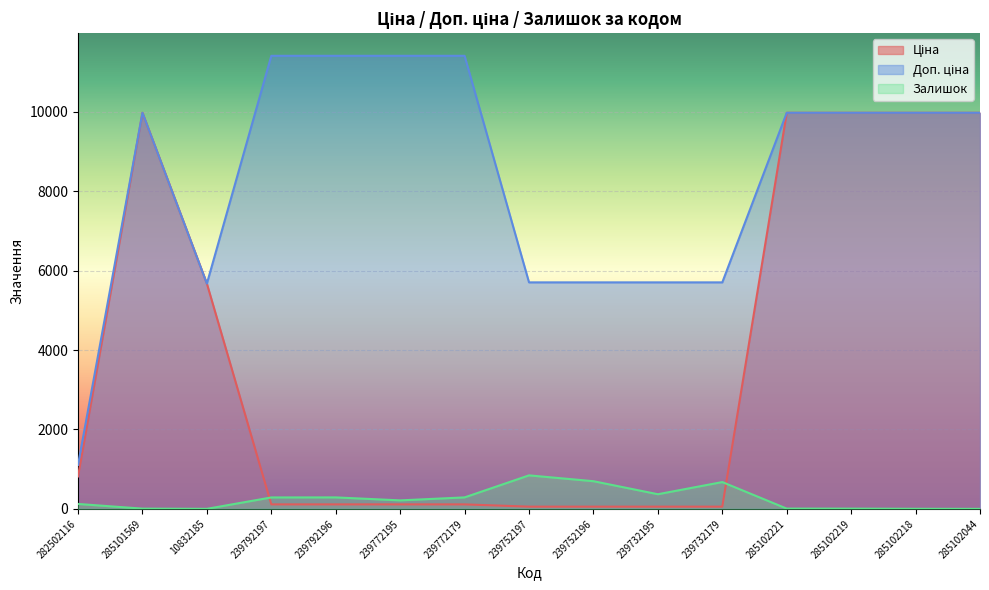

What is the label of the 8th point from the left?

239752197